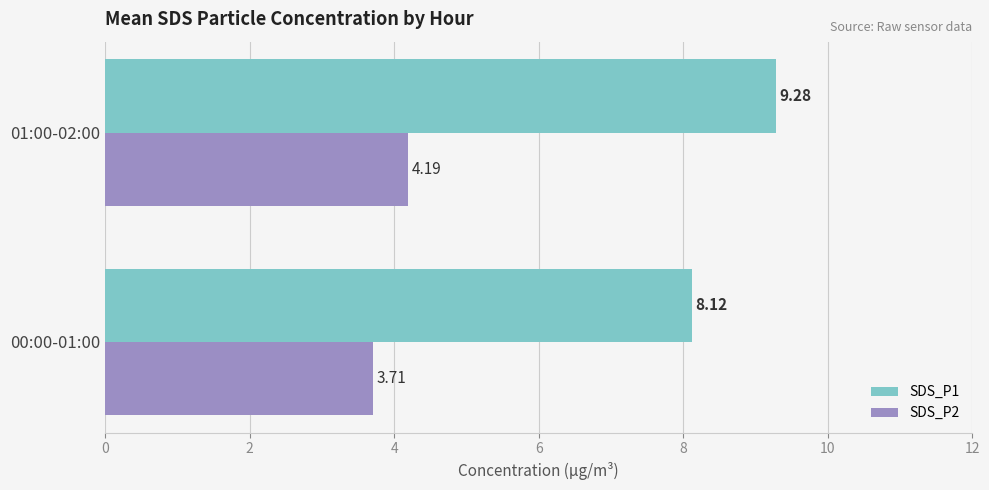

What is the total value across all series at 00:00-01:00?

11.8